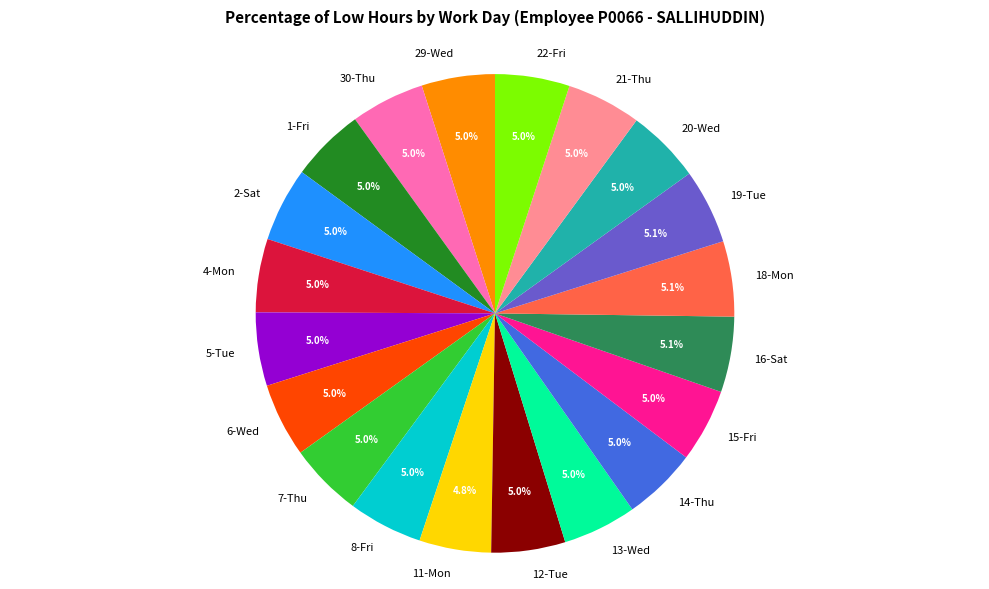

The 16-Sat slice represents 13% of the pie. True or false?

False